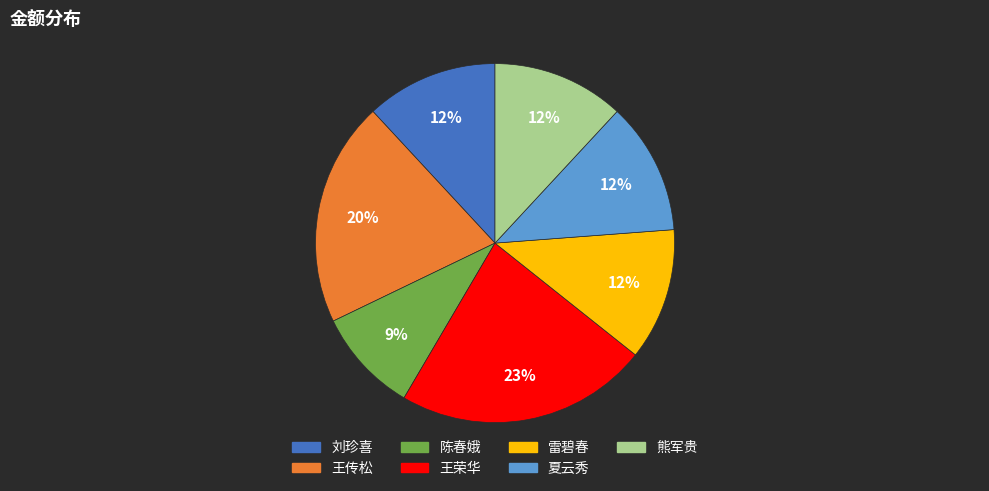

True or false: 王传松 accounts for 20% of the total.

True